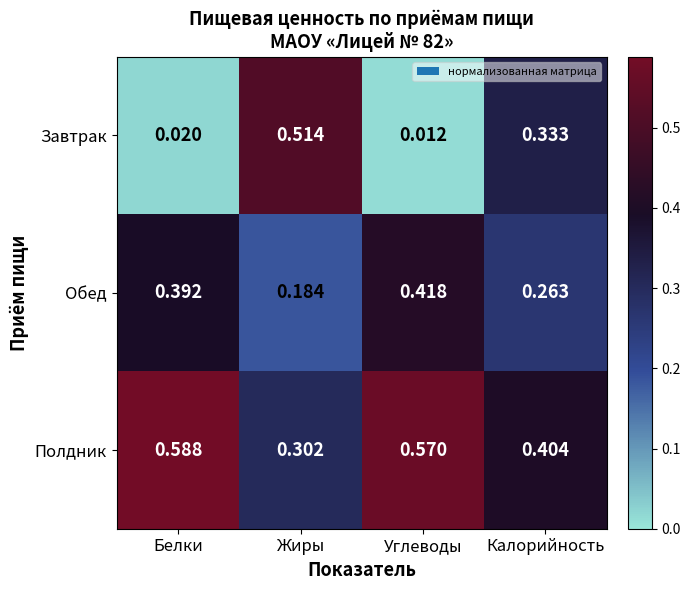

At which label does Обед reach its peak?

Углеводы